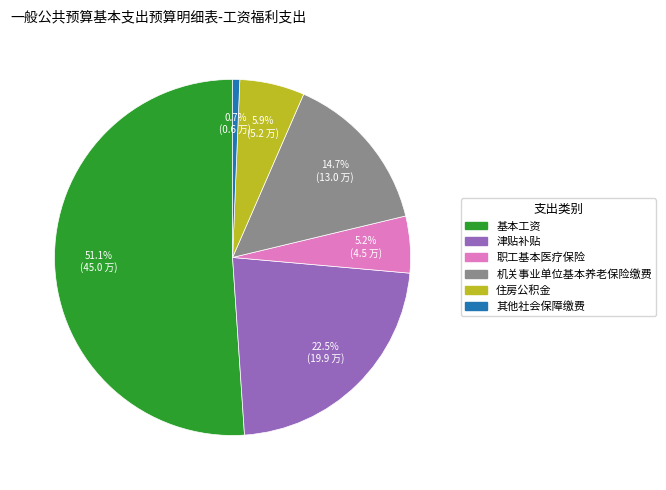

Does any single category account for the majority?

Yes